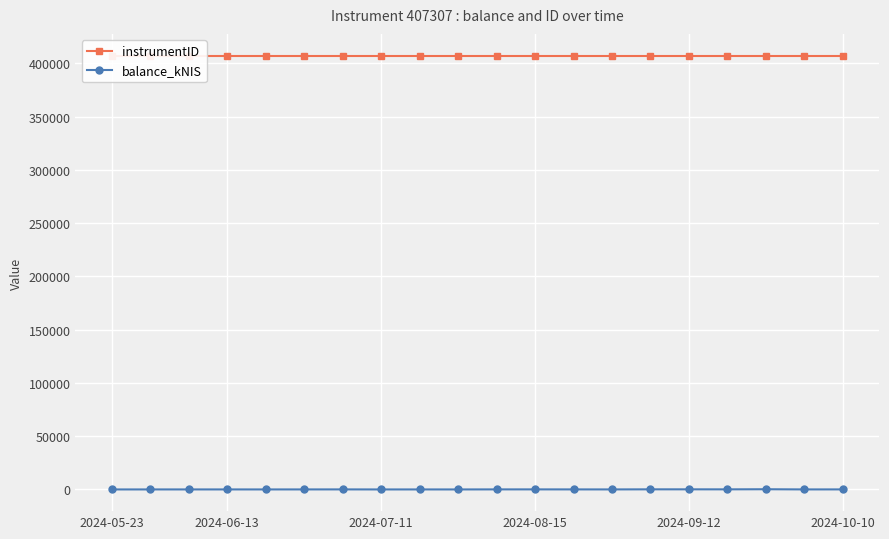

How many categories are shown in the chart?

20